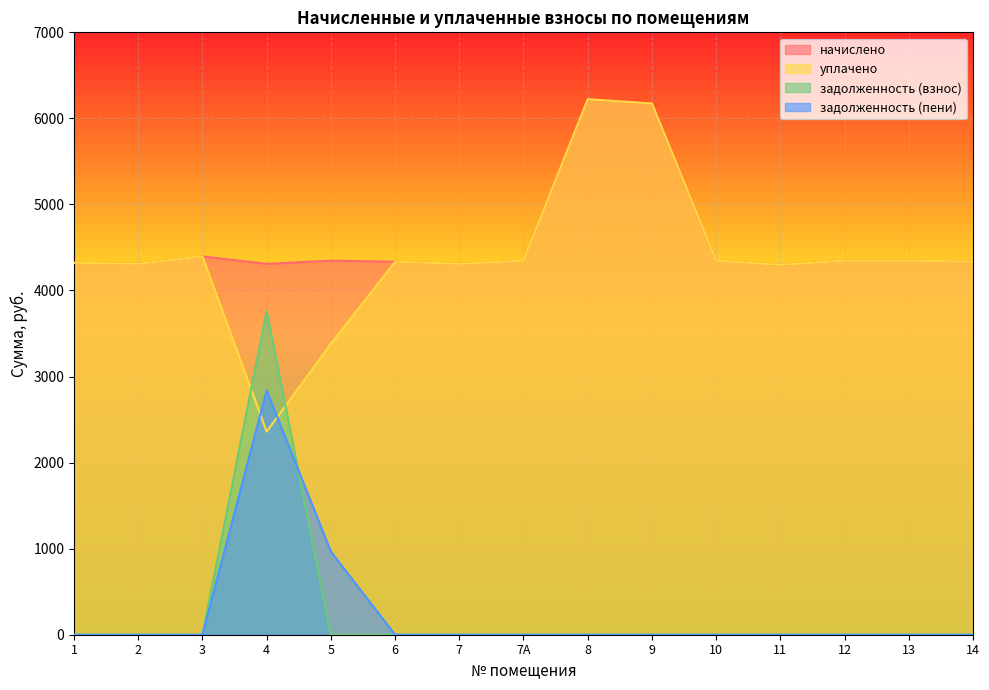

At which label does уплачено reach its peak?

8